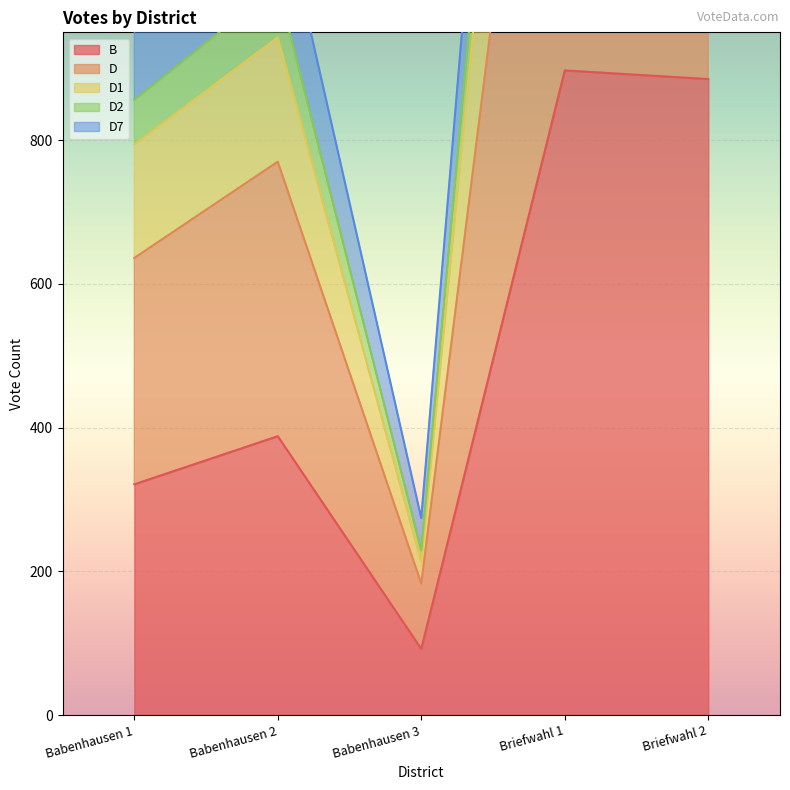

At how many categories does at least one series exceed 921?

4